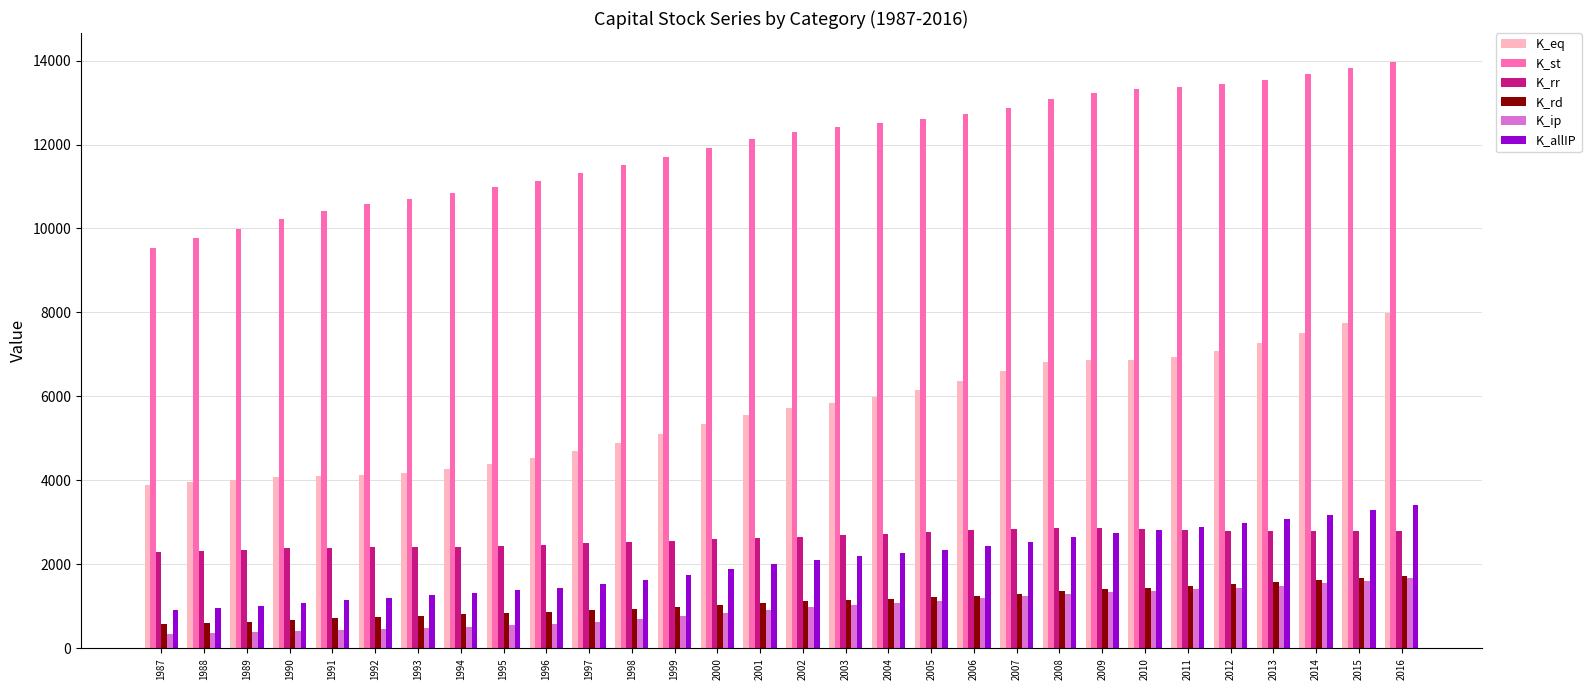

Is it true that K_eq equals 6613.6 at 2007?

True